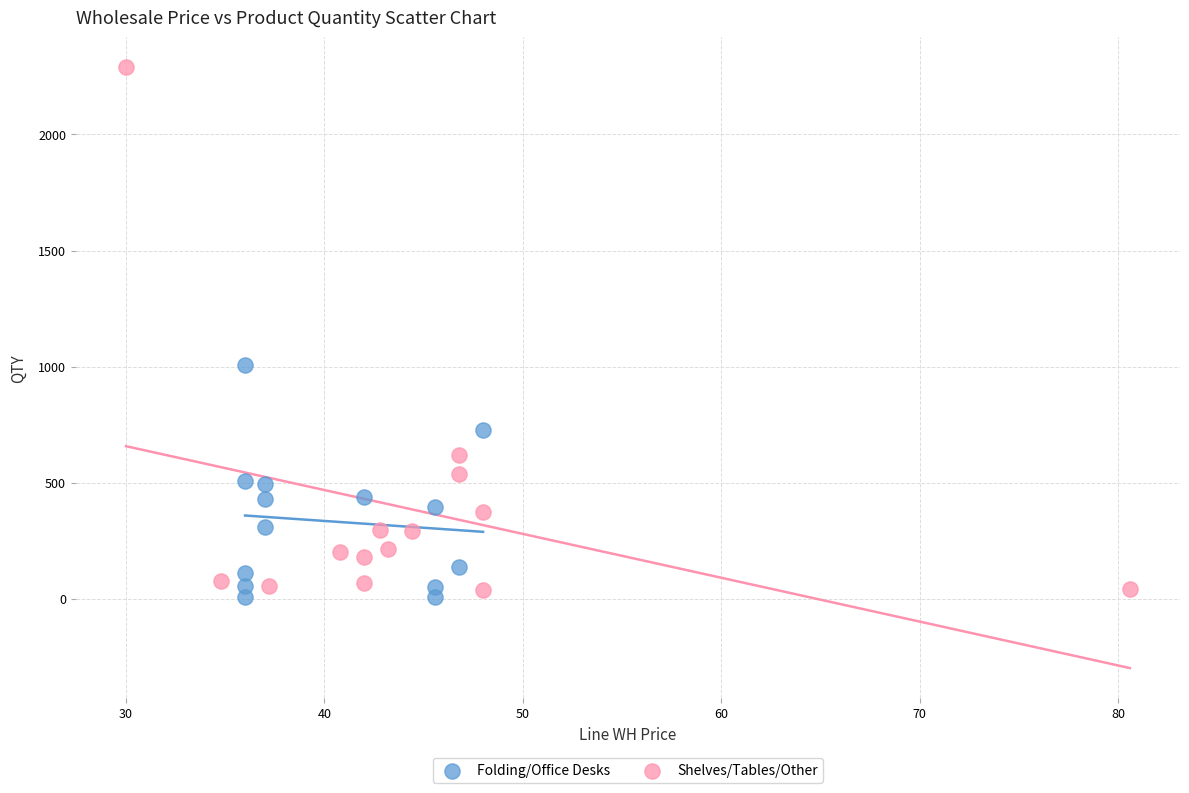

Which series has the widest spread of Y values?

Shelves/Tables/Other